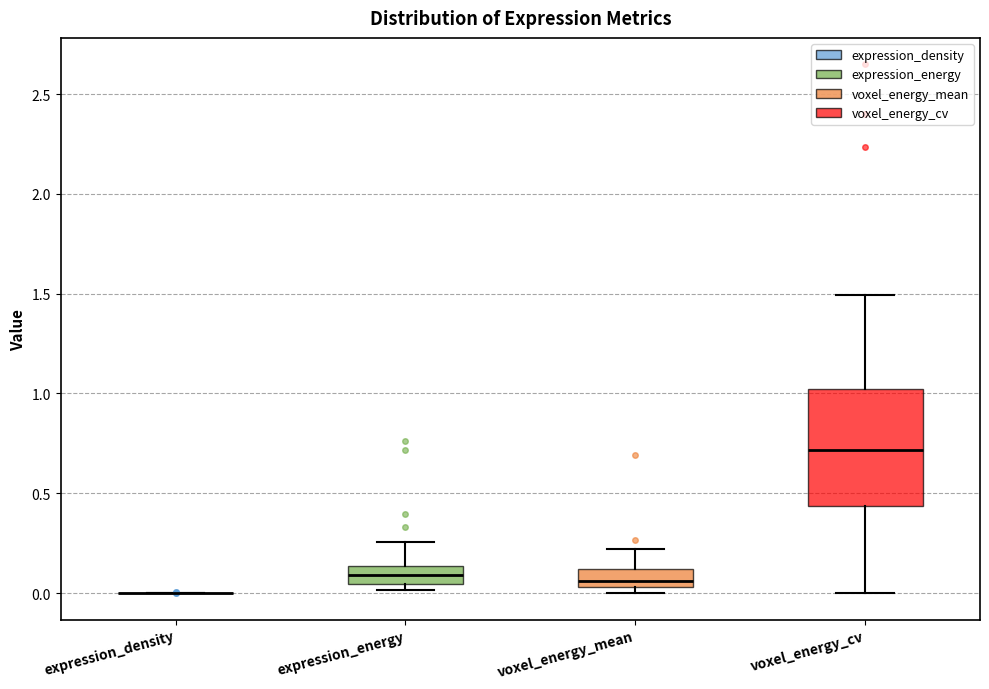

Reading left to right, transcribe this box plot: for each box, give where its median line is, the range the box spans, and where its two whiskers end, as read against the y-axis. The values are not printed on the chart, so give them approximately, as read against the axis.

expression_density: box collapsed to a line at 0.00, whiskers 0.00 to 0.00
expression_energy: median 0.10, box 0.05 to 0.15, whiskers 0.00 to 0.25
voxel_energy_mean: median 0.05 (inside the box), box 0.05 to 0.10, whiskers 0.00 to 0.20
voxel_energy_cv: median 0.70, box 0.45 to 1.00, whiskers 0.00 to 1.50